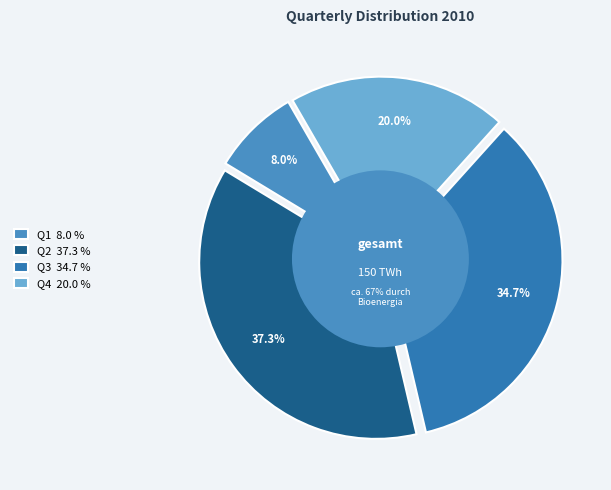

Which slice is the smallest?

Q1